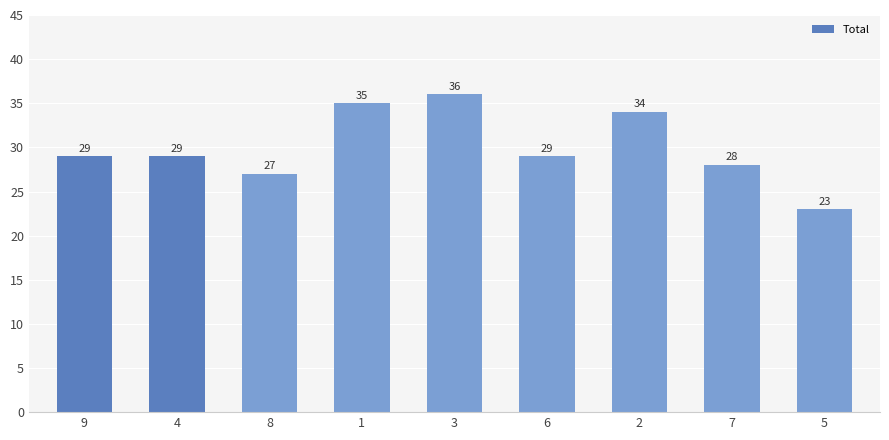

What is the ratio of the value at 5 to the value at 4?

0.8